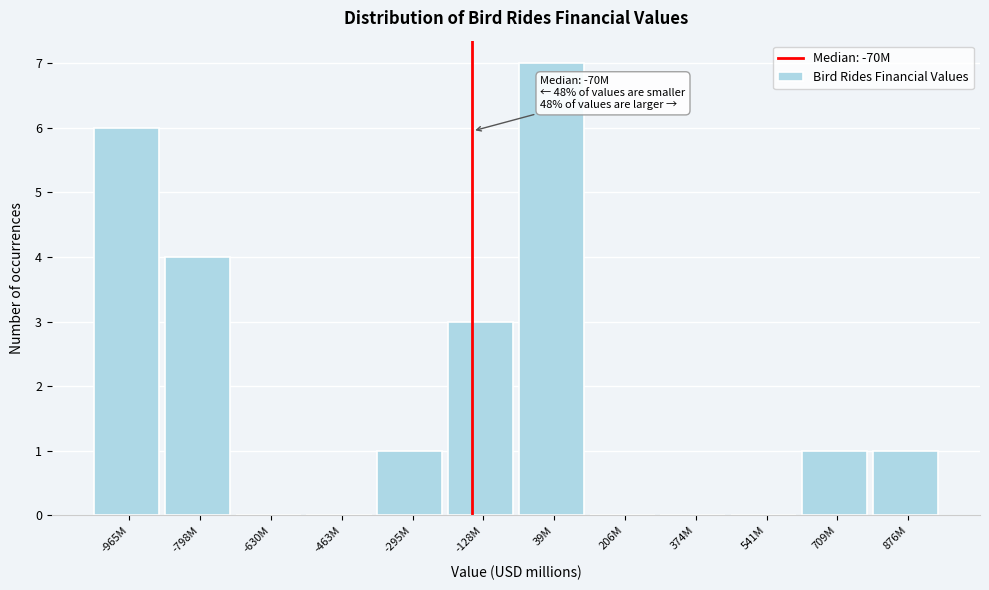

Reading left to right, what are all the values shown in this chart?

-965M=6	-798M=4	-630M=0	-463M=0	-295M=1	-128M=3	39M=7	206M=0	374M=0	541M=0	709M=1	876M=1